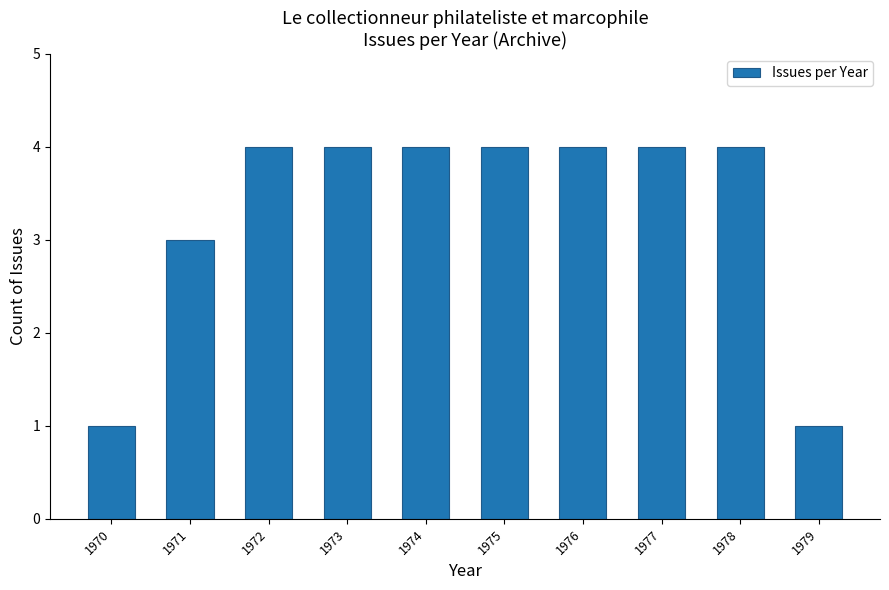

Reading left to right, extract all data points from this chart.

1970=1	1971=3	1972=4	1973=4	1974=4	1975=4	1976=4	1977=4	1978=4	1979=1